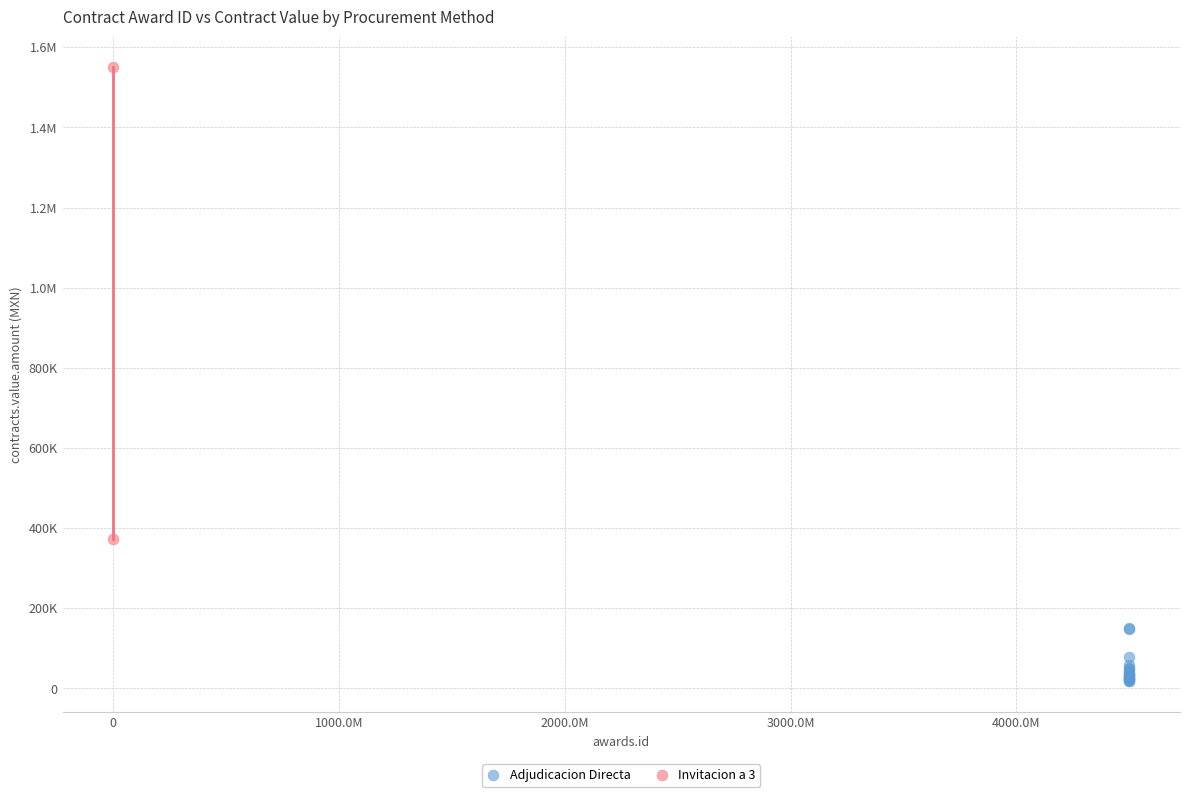

What are all the series names shown in the legend?

Adjudicacion Directa, Invitacion a 3